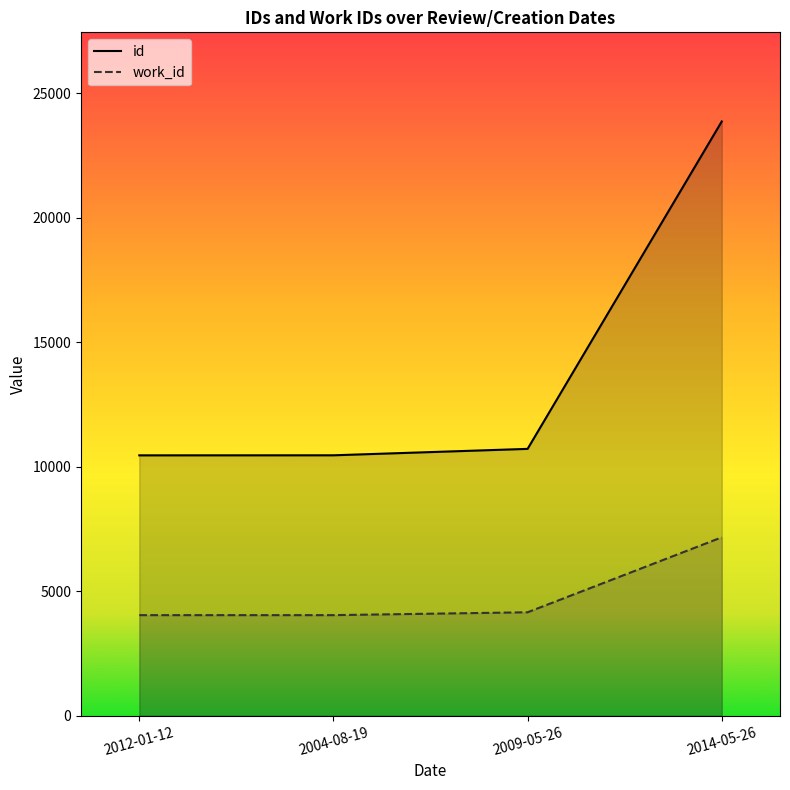

Is the value of work_id at 2009-05-26 greater than the value of id at 2004-08-19?

No